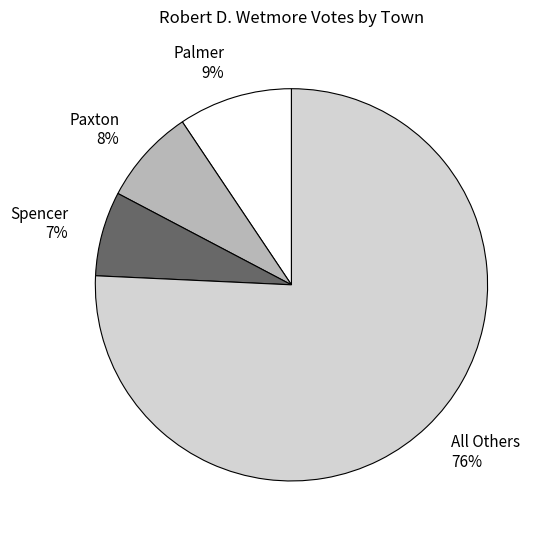

What is the smallest slice in the pie chart?

Spencer